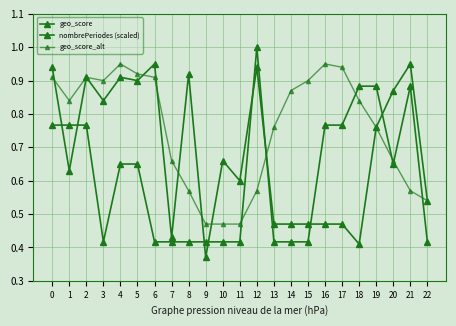

Which series has the widest spread of values?

nombrePeriodes (scaled)